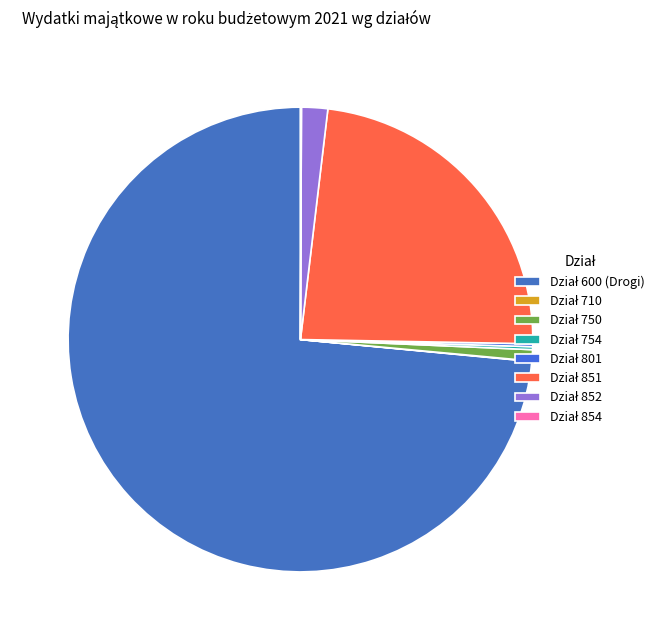

Is there a majority slice in this chart?

Yes